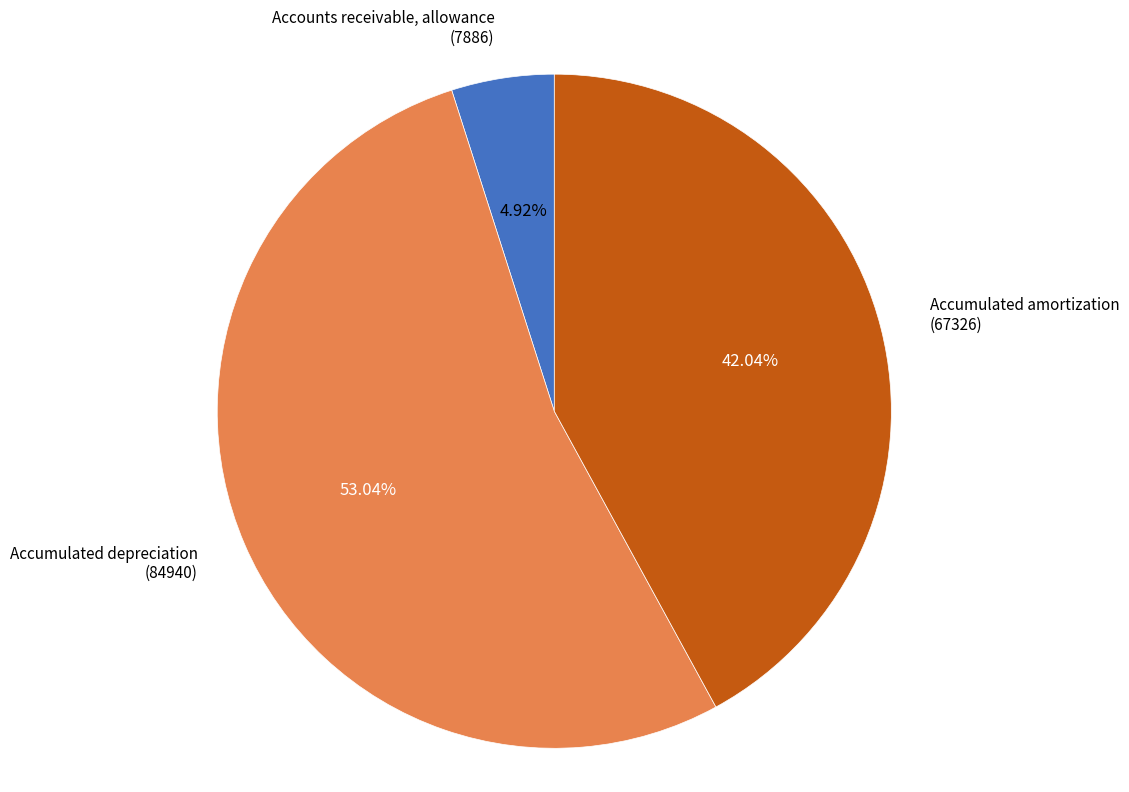

The Accounts receivable, allowance slice represents 5% of the pie. True or false?

True